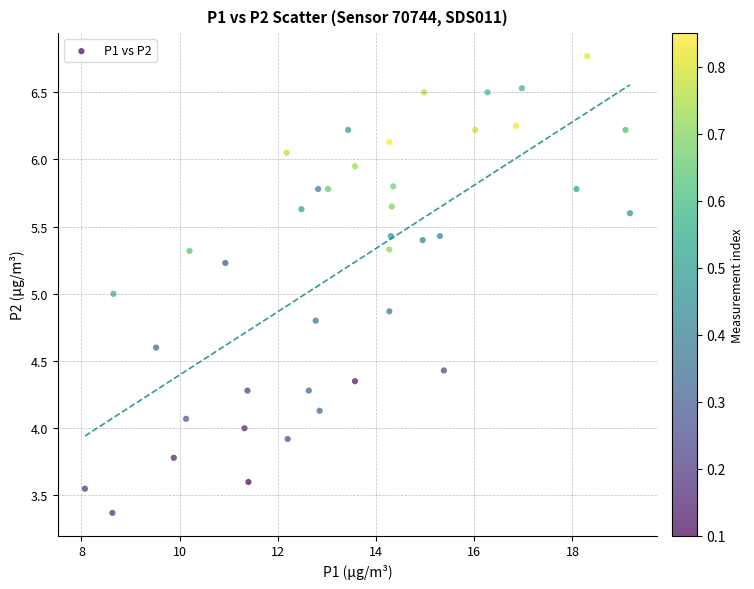

What is the range of X values (max minus min)?

11.1